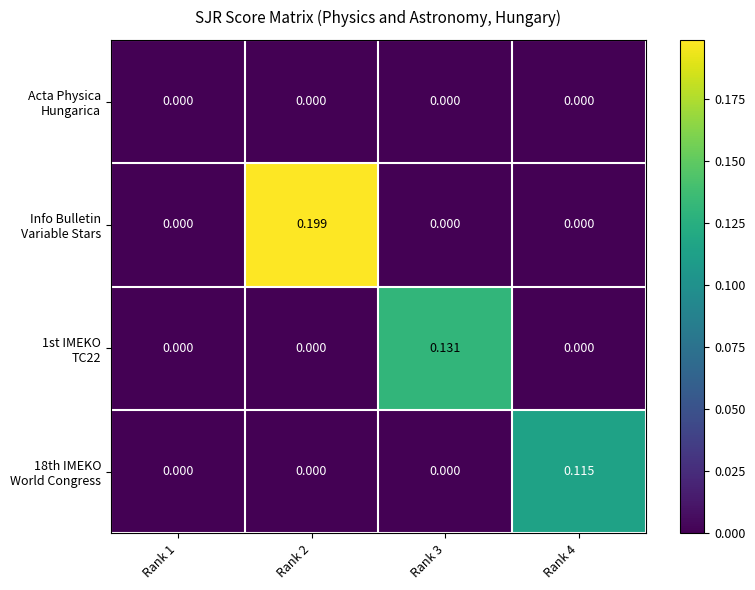

How many categories are shown in the chart?

4